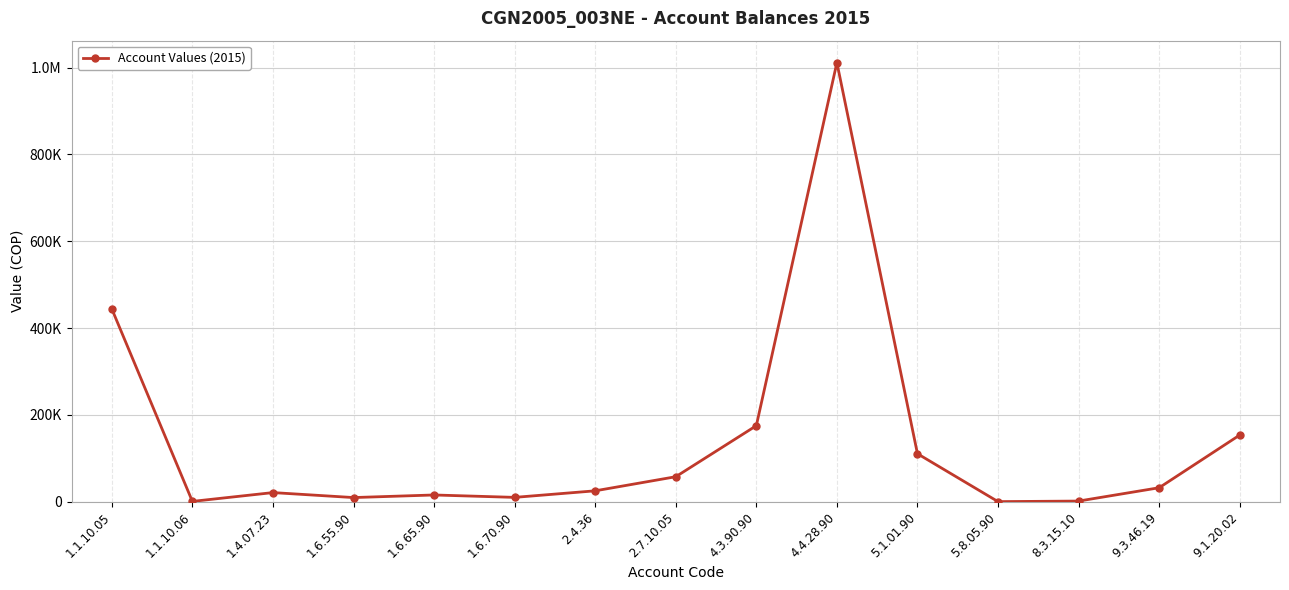

Reading left to right, list all the values displayed in this chart.

444294	1027	21315	9860	15819	10287	25387	57849	175369	1011364	110784	510	1774	32480	153796